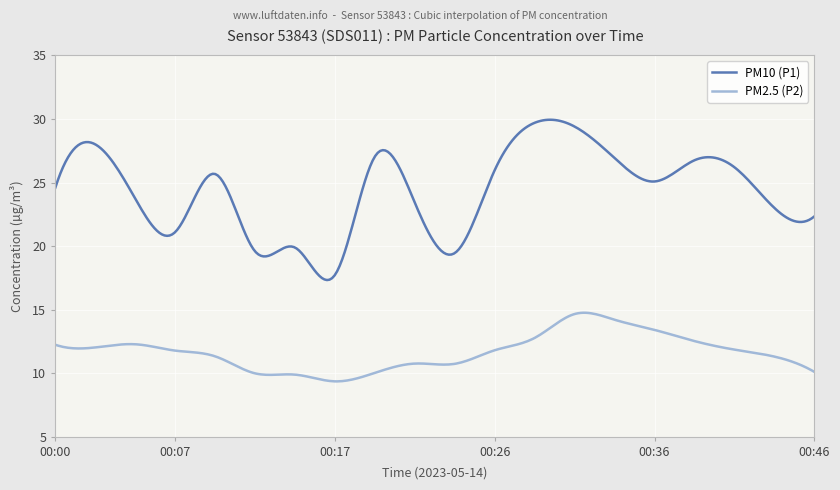

At how many categories does at least one series exceed 13?

300